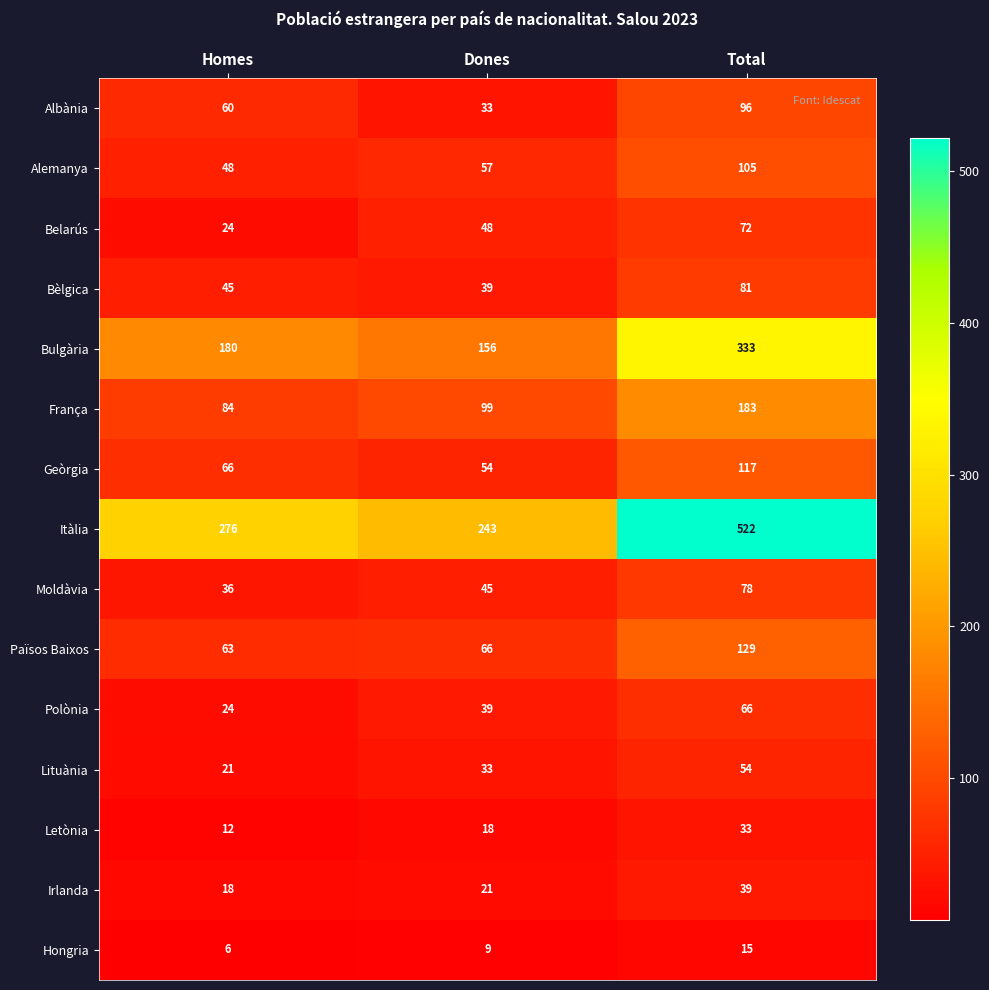

Which series has the largest range (max minus min)?

Itàlia